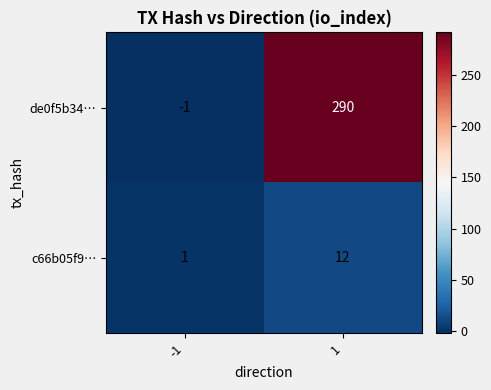

What is the sum of the c66b05f9… values at -1 and 1?

13